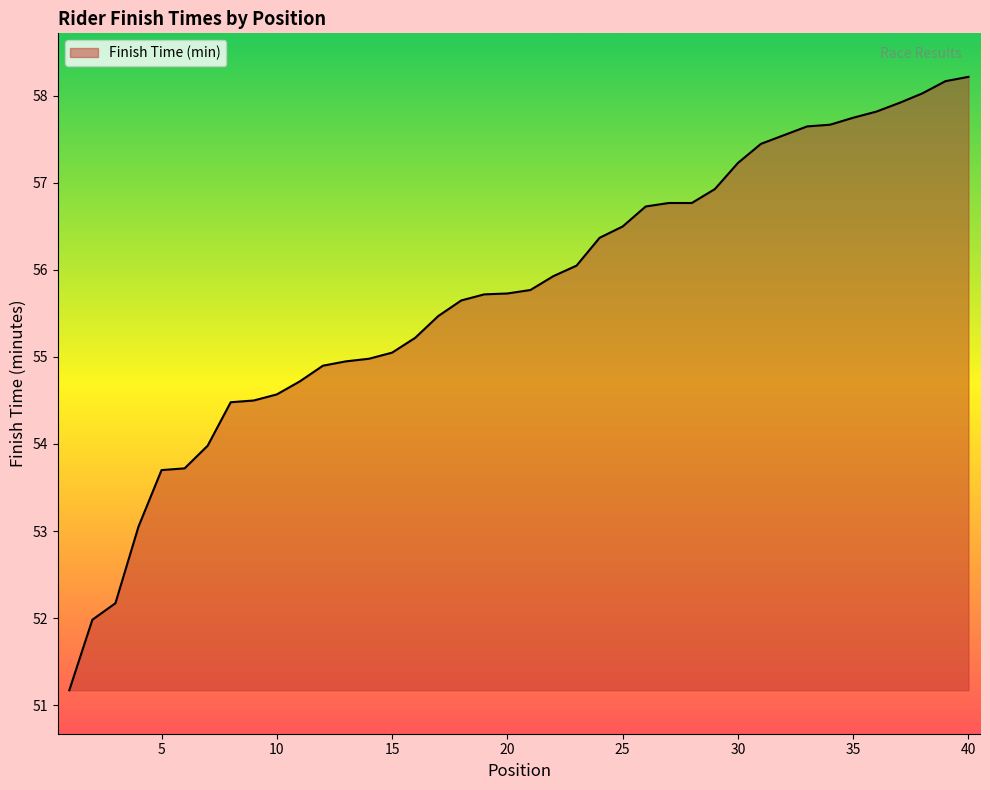

What is the minimum value shown in the chart?

51.2